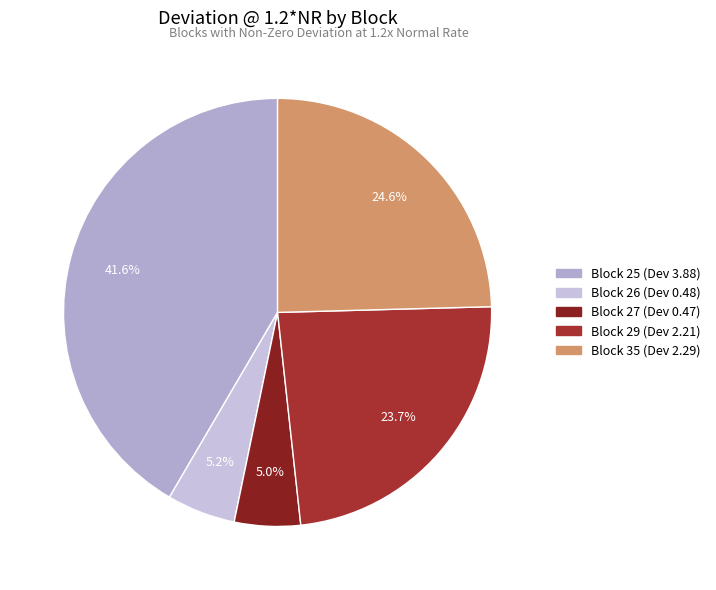

How many slices are in this pie chart?

5